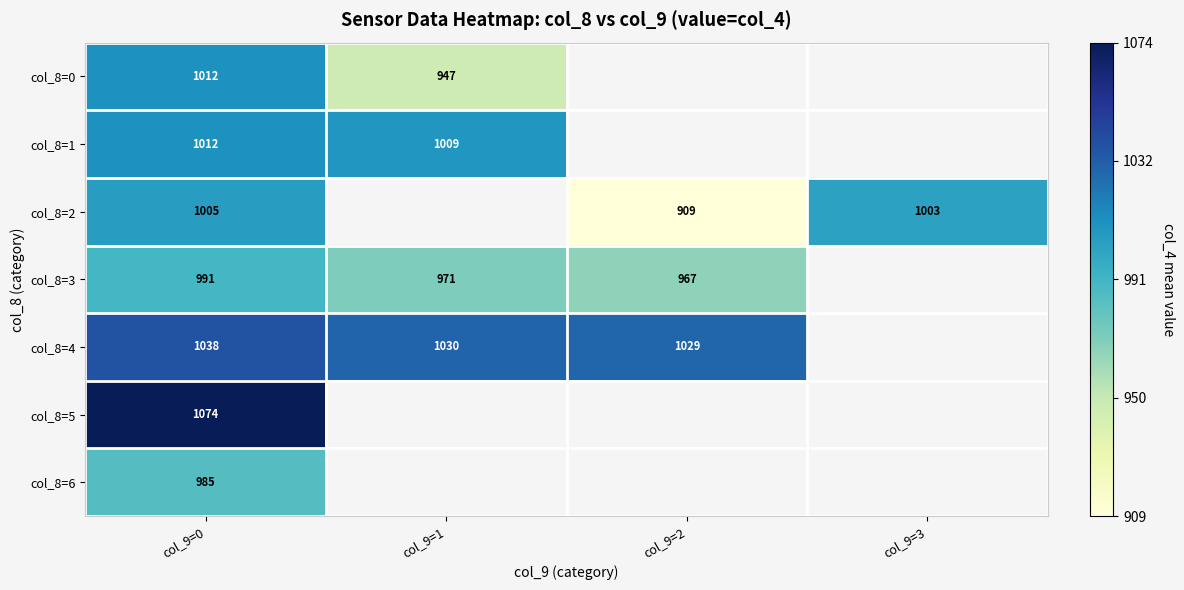

Which has a higher value, col_9=3 or col_9=0?

col_9=0